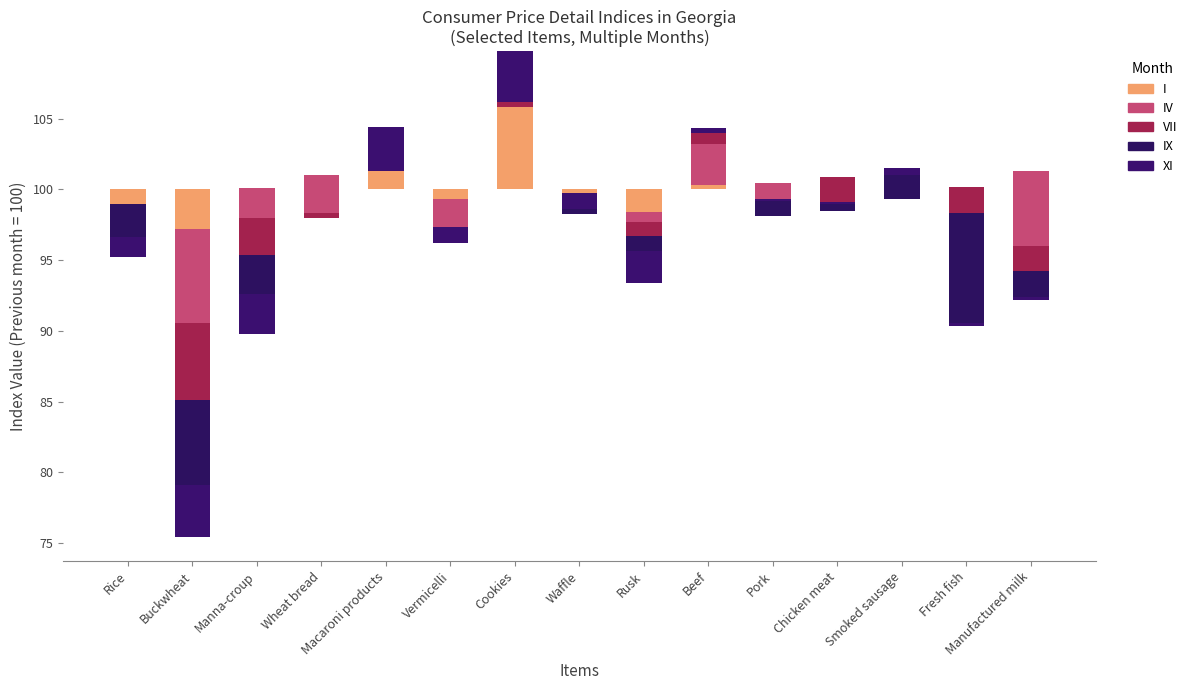

Is it true that I equals 0.7 at Pork?

False